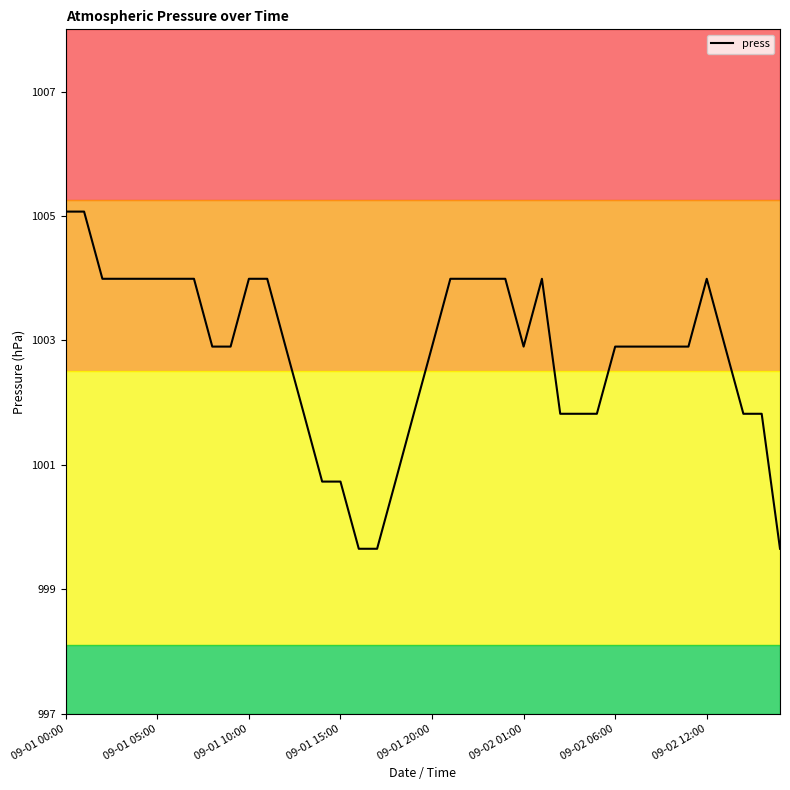

What is the minimum value shown in the chart?

999.6